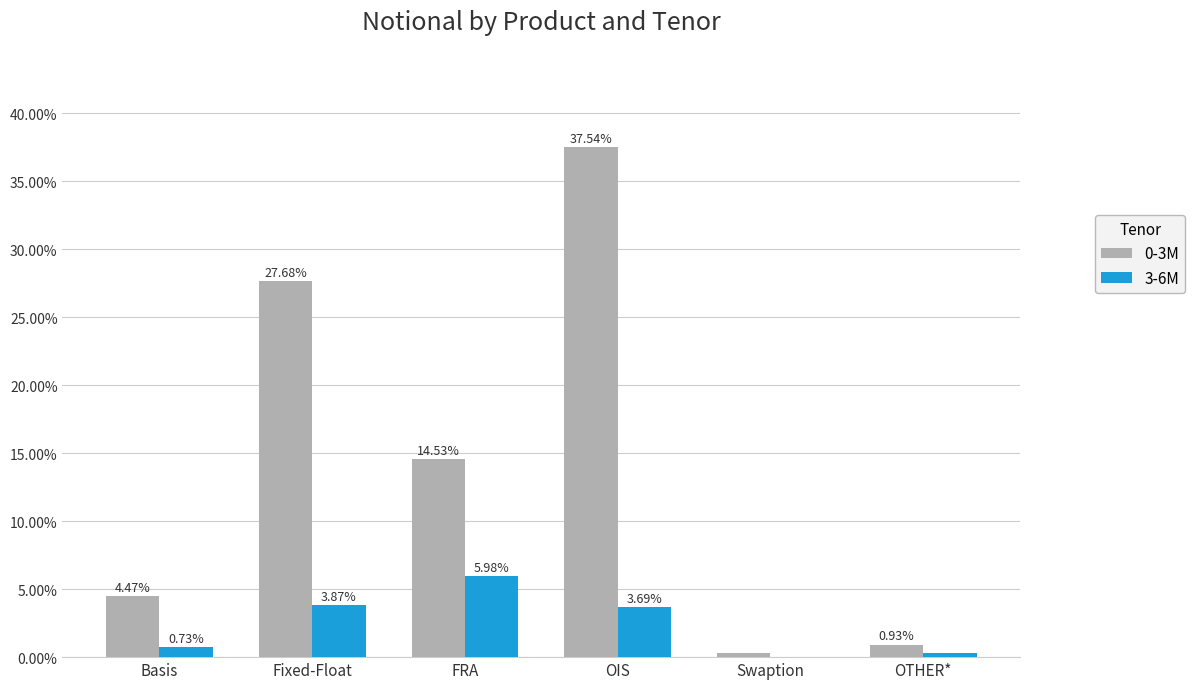

At which label is 3-6M closest to 3?

OIS